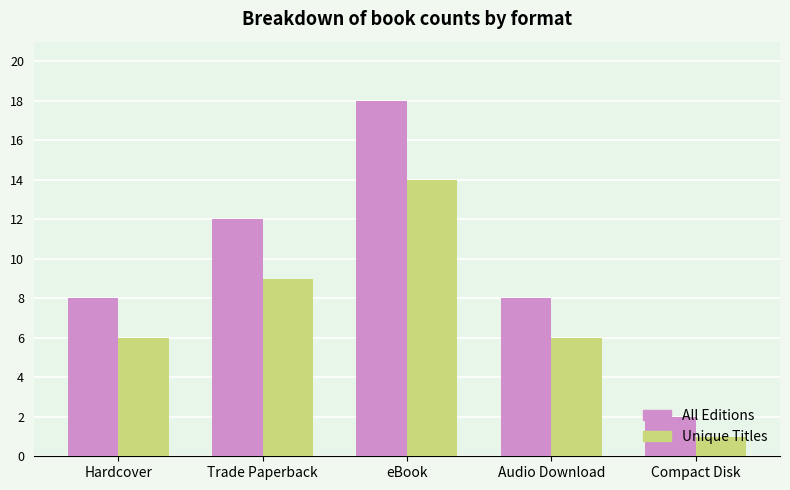

At how many categories does at least one series exceed 13?

1